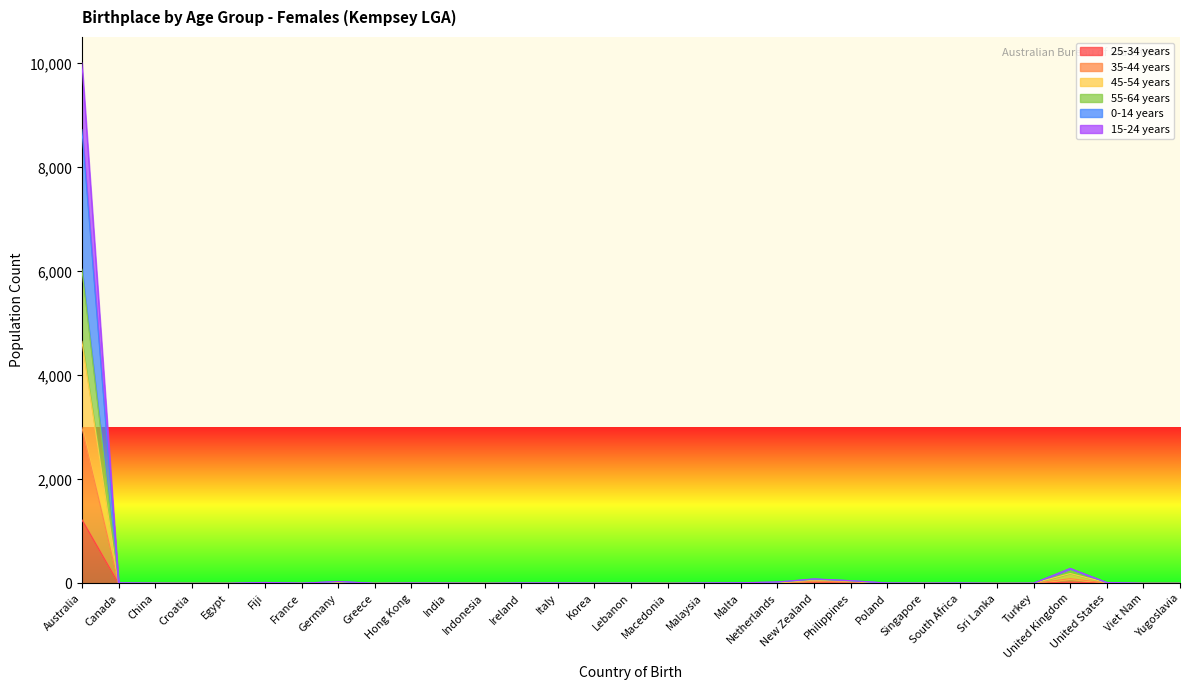

How many data points in 55-64 years are less than 3?

8